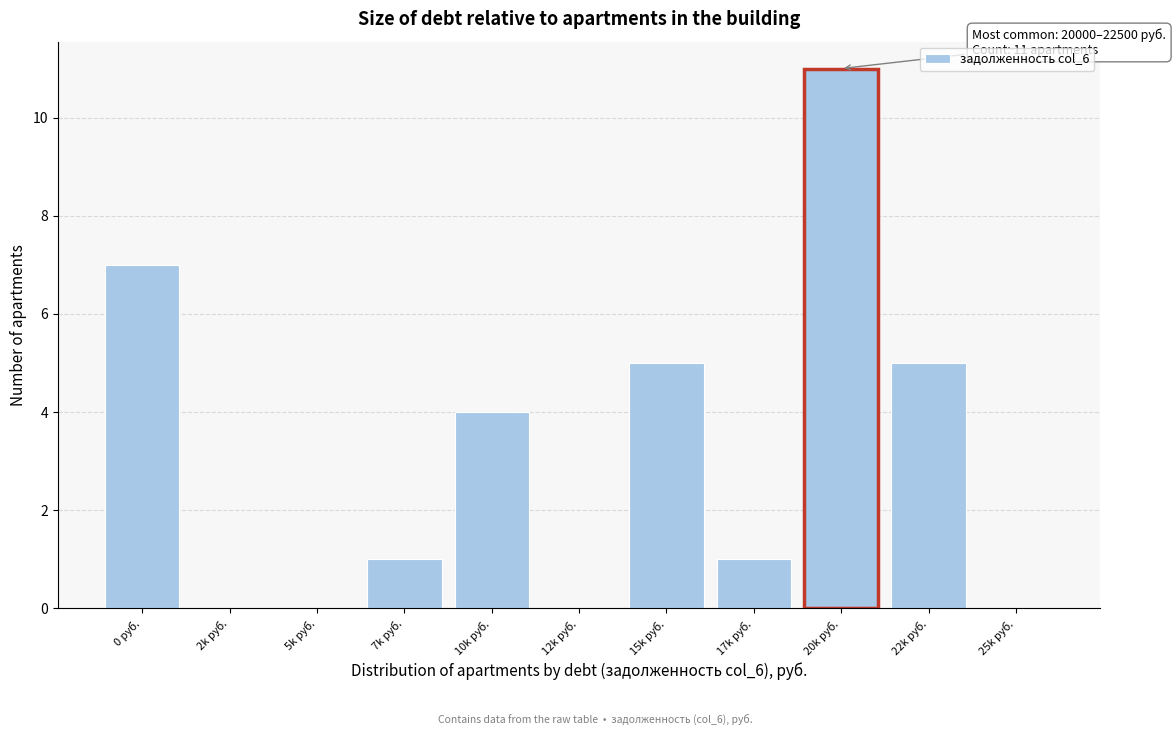

Reading left to right, transcribe all the data shown in this chart.

0 руб.=7	2k руб.=0	5k руб.=0	7k руб.=1	10k руб.=4	12k руб.=0	15k руб.=5	17k руб.=1	20k руб.=11	22k руб.=5	25k руб.=0